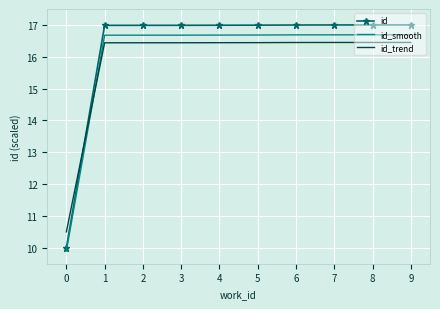

What is the difference between the second highest and minimum values in the id_trend series?

5.9